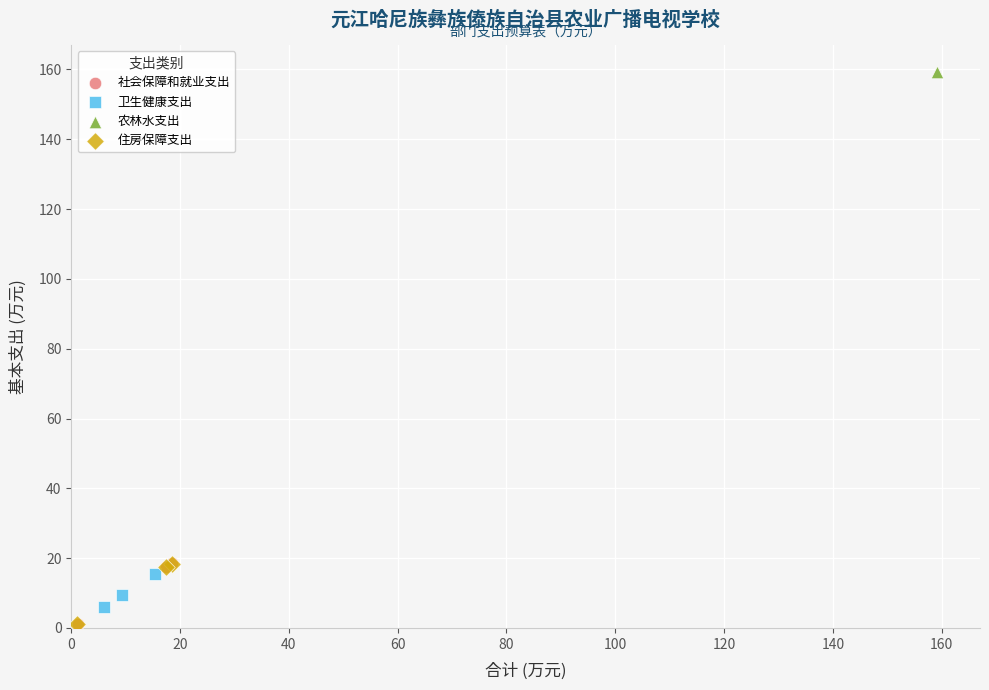

Which series contains the highest Y value?

农林水支出